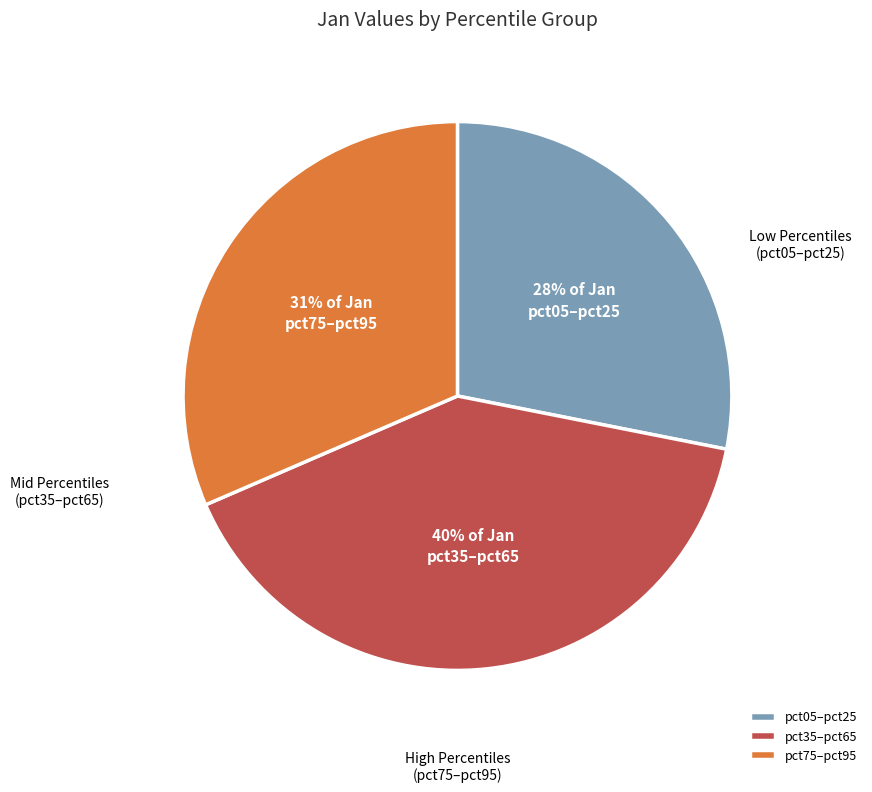

Between pct75–pct95 and pct05–pct25, which is larger?

pct75–pct95